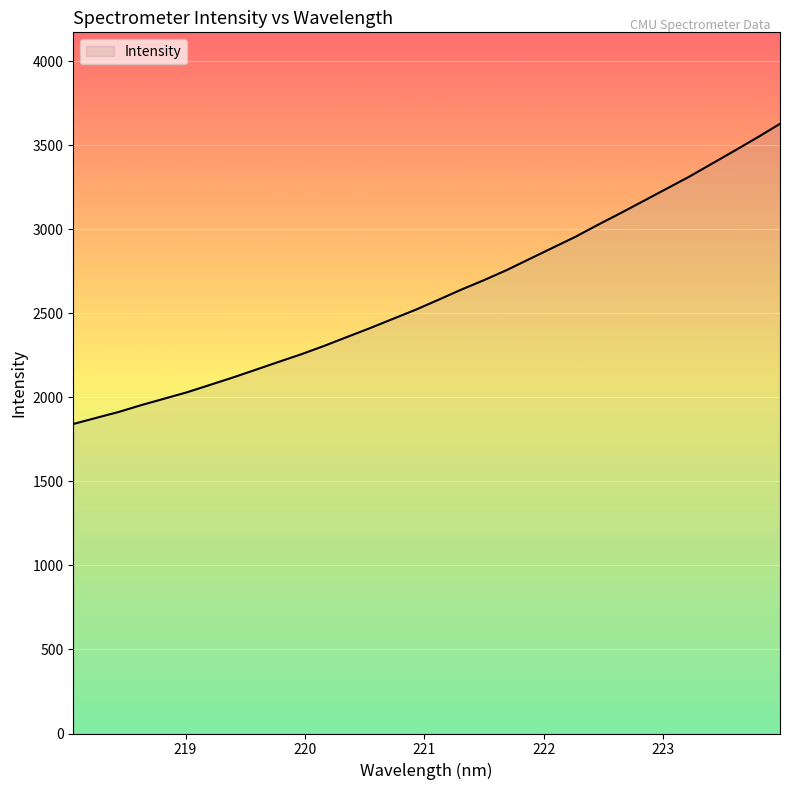

What is the minimum value shown in the chart?

1841.8